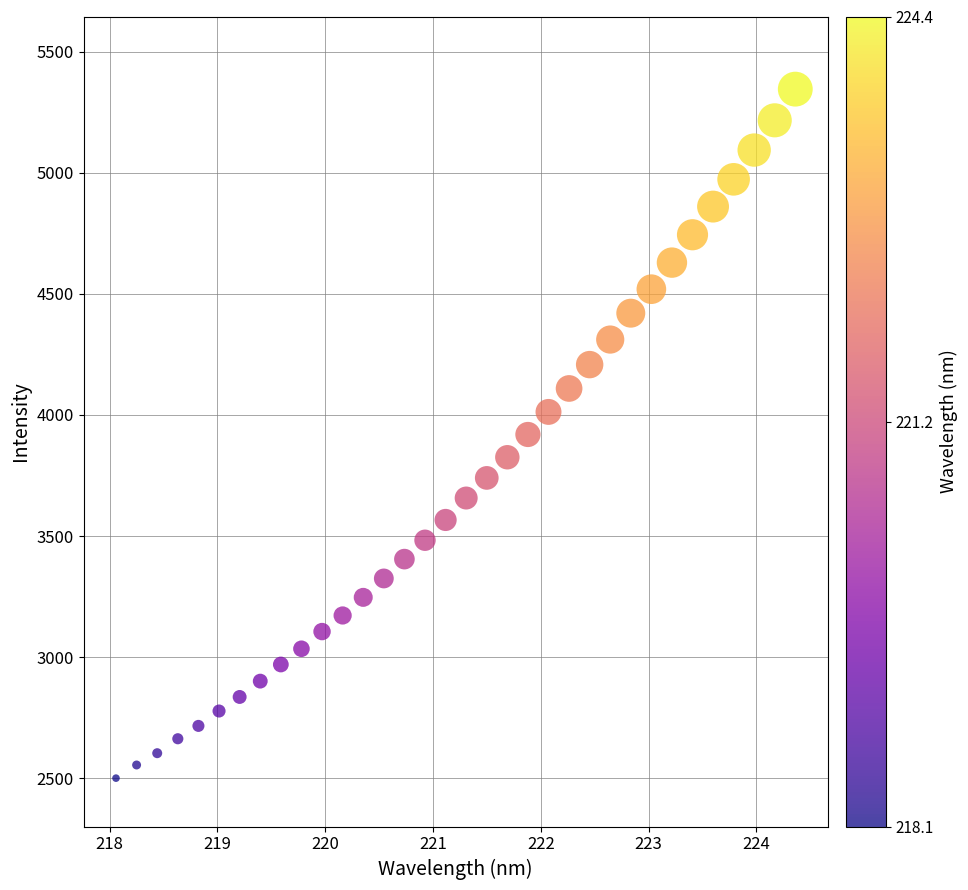

What is the range of Y values (max minus min)?

2845.6